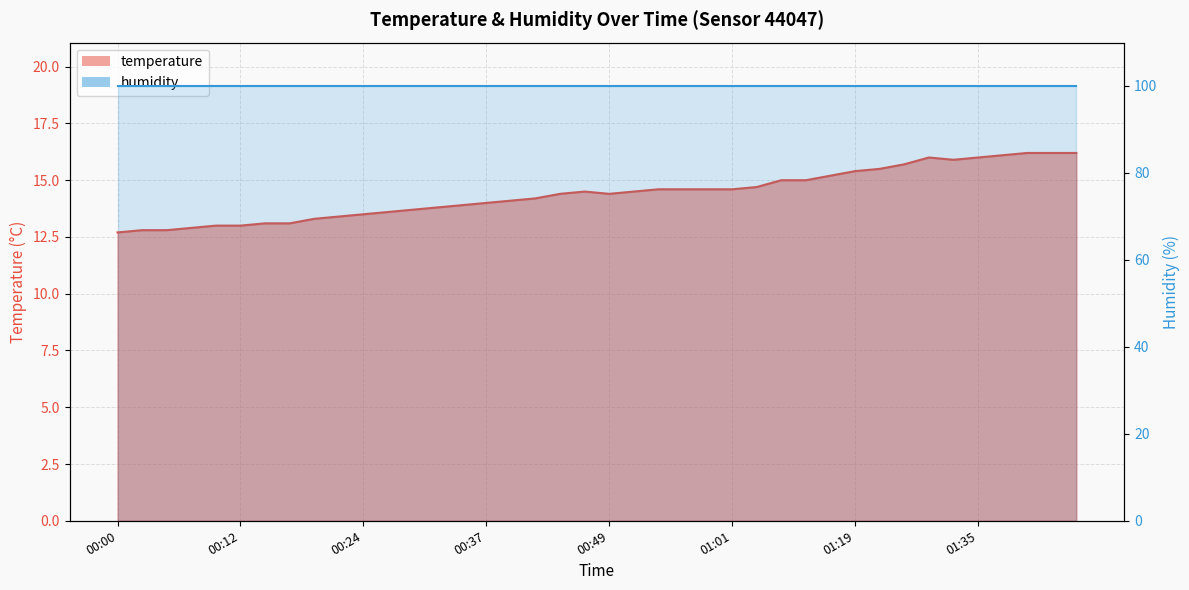

List the labels in order of value, smallest first.

00:00, 00:02, 00:05, 00:07, 00:10, 00:12, 00:15, 00:17, 00:19, 00:22, 00:24, 00:27, 00:29, 00:32, 00:34, 00:37, 00:39, 00:42, 00:44, 00:49, 00:47, 00:52, 00:54, 00:56, 00:59, 01:01, 01:04, 01:12, 01:15, 01:17, 01:19, 01:22, 01:25, 01:33, 01:30, 01:35, 01:38, 01:40, 01:43, 01:45